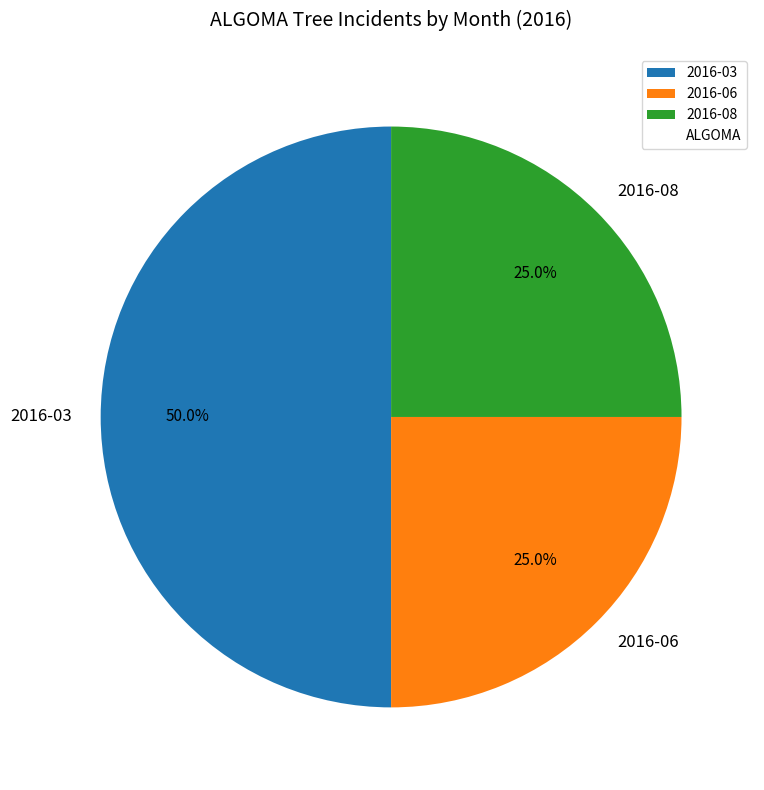

Does 2016-06 account for over 50% of the chart?

No